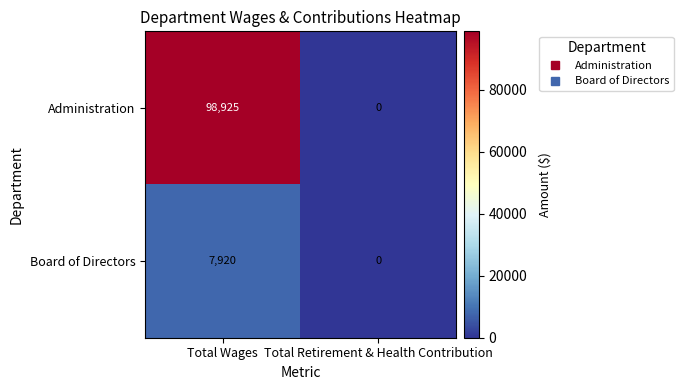

At which category is the sum across all series the highest?

Total Wages